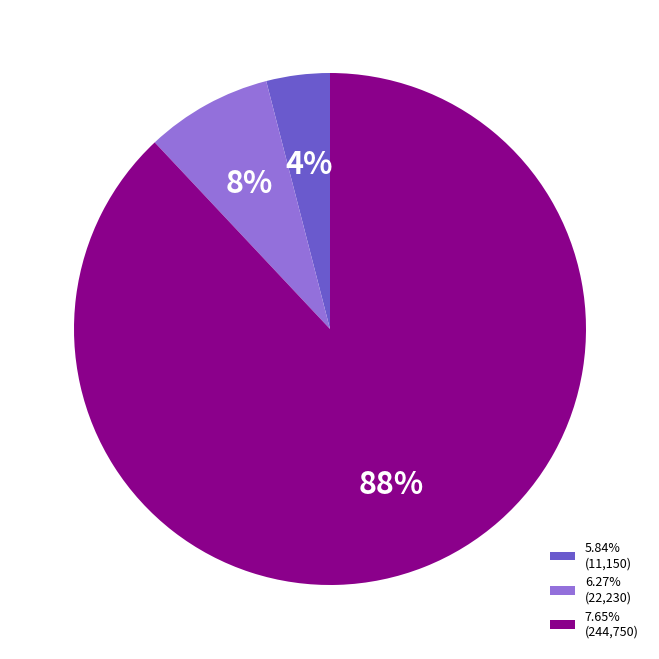

Is there any slice that represents more than half of the pie?

Yes